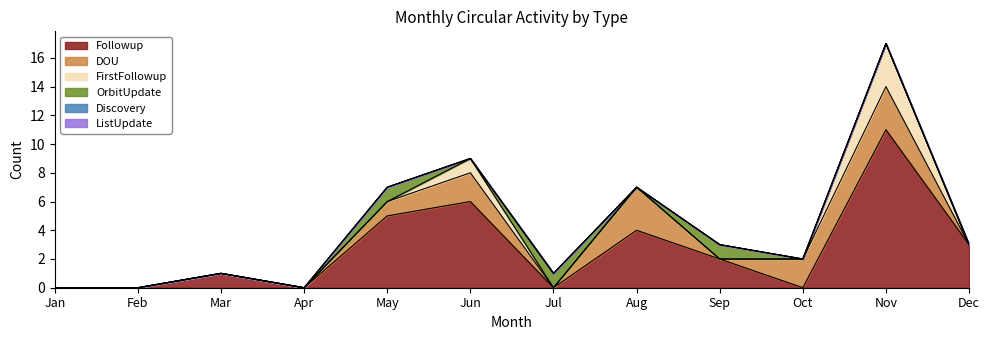

Which series has the largest range (max minus min)?

Followup